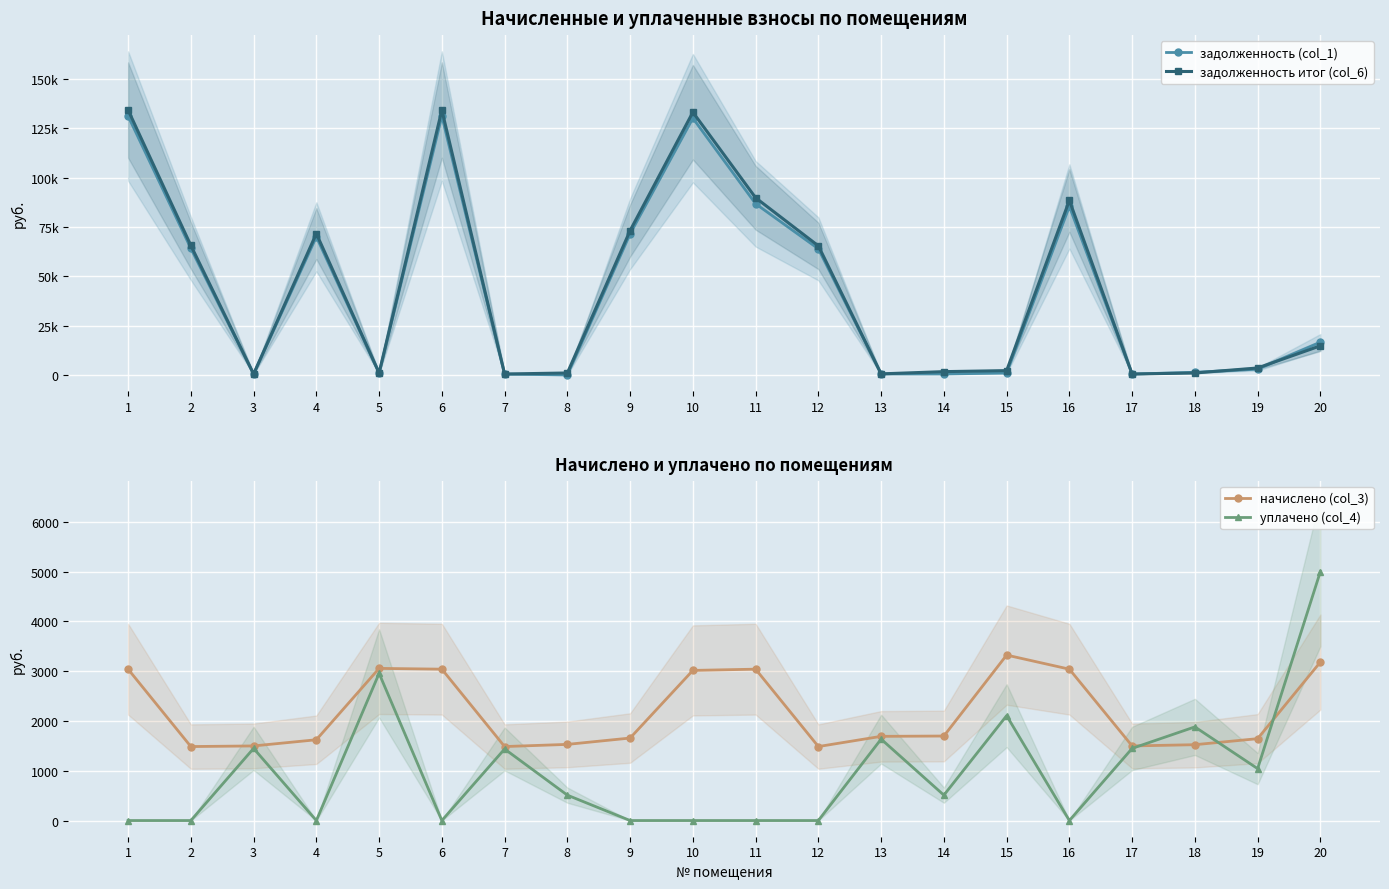

Between 18 and 4, which is larger?

4